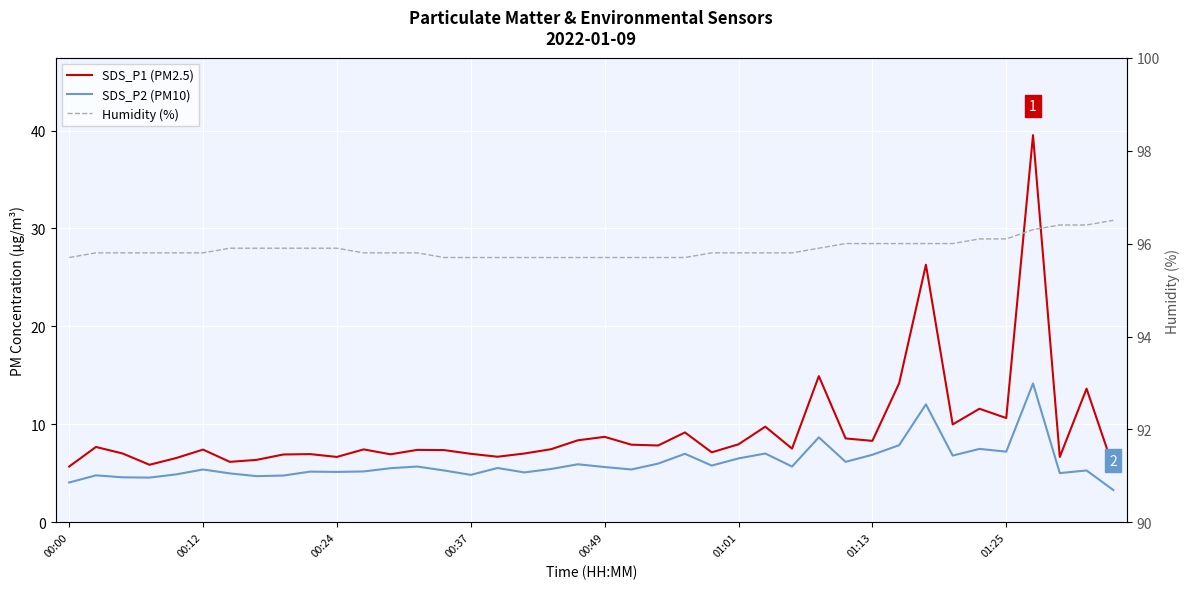

Count the Humidity (%) values in the range 95 to 96.

34